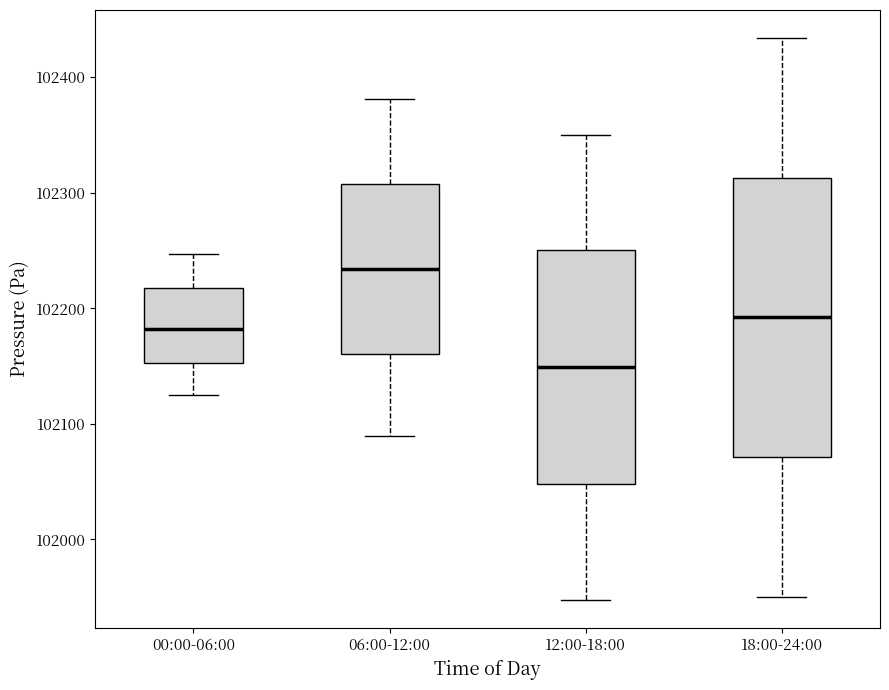

Comparing the boxes themselves (not the whiskers), which one is the tallest?

18:00-24:00